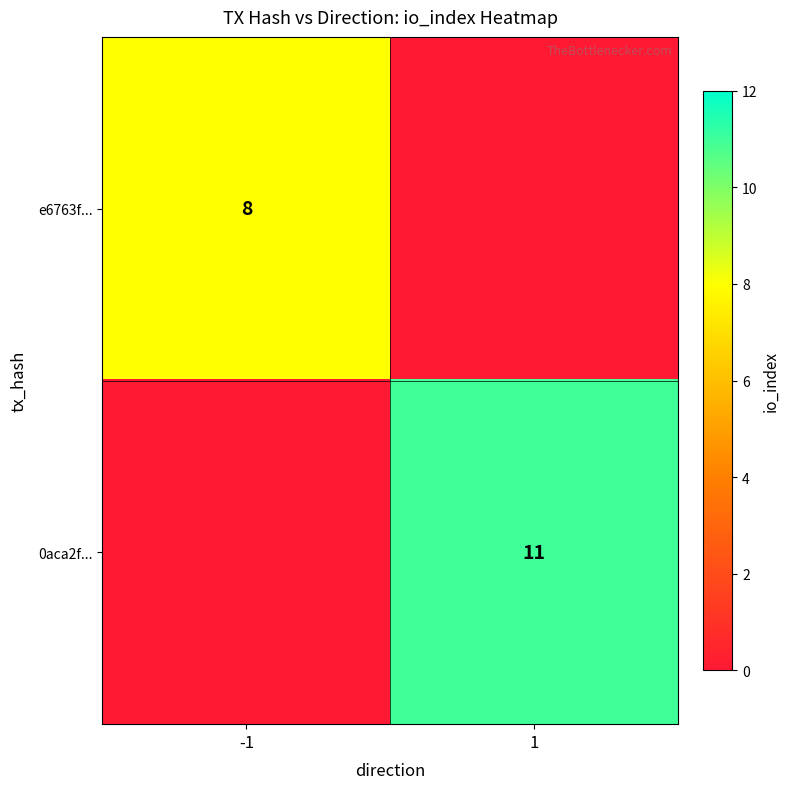

Is the value of 0aca2f... at 1 greater than the value of e6763f... at -1?

Yes